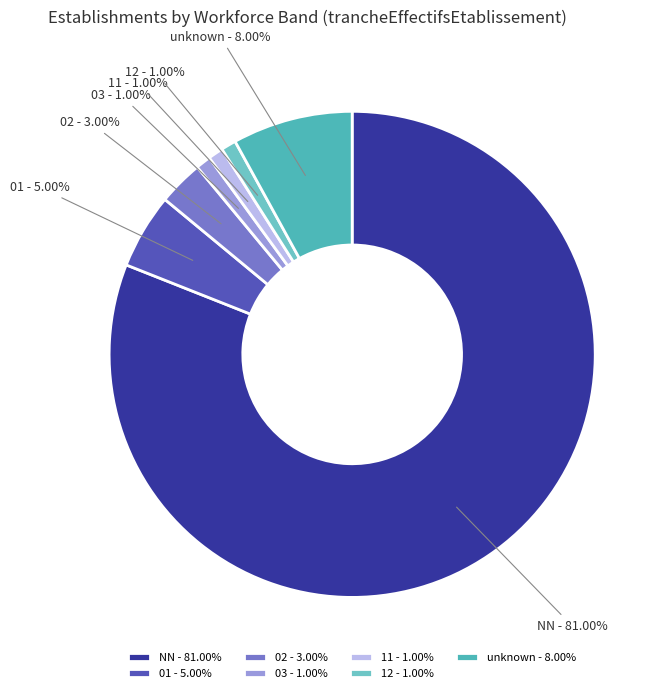

To the nearest percent, what is the difference between the largest and smallest slice percentages?

80%